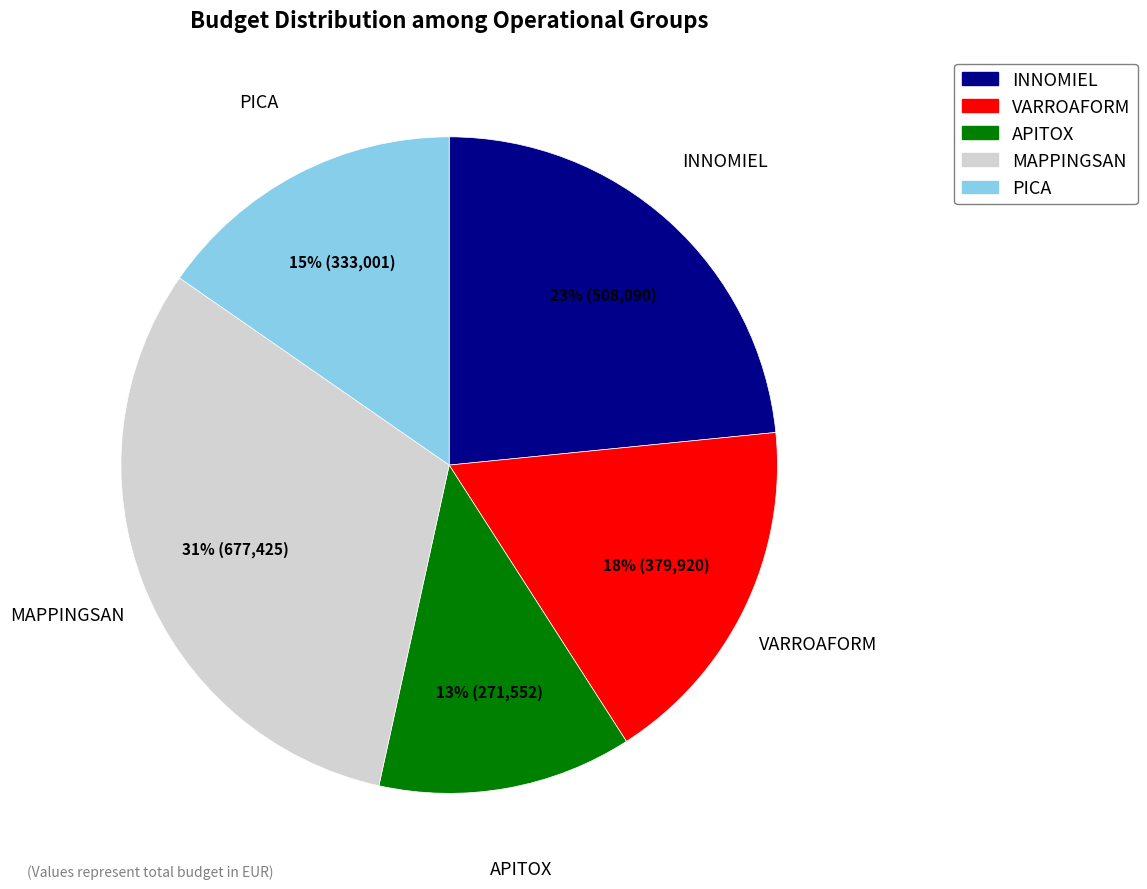

What is the ratio of the value at INNOMIEL to the value at VARROAFORM?

1.3